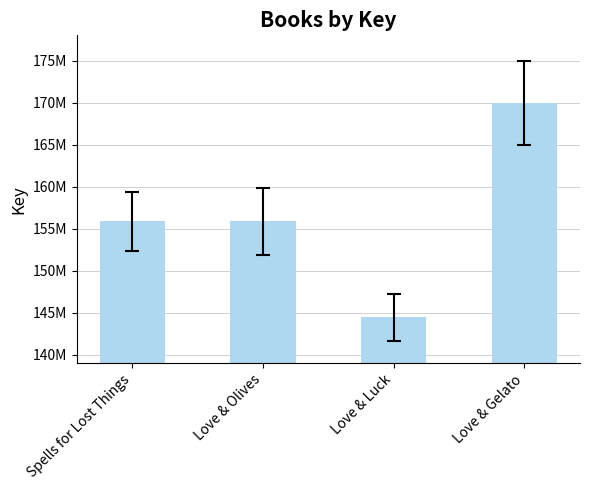

Are the bars horizontal?

No